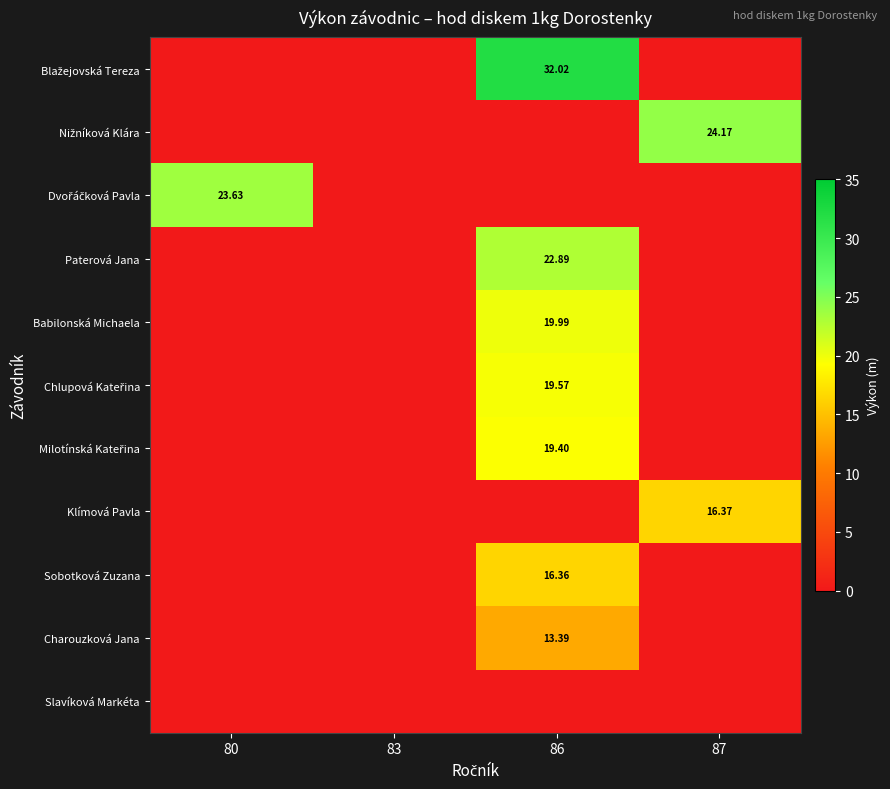

True or false: Sobotková Zuzana has a value of -5.1 at 83.

False